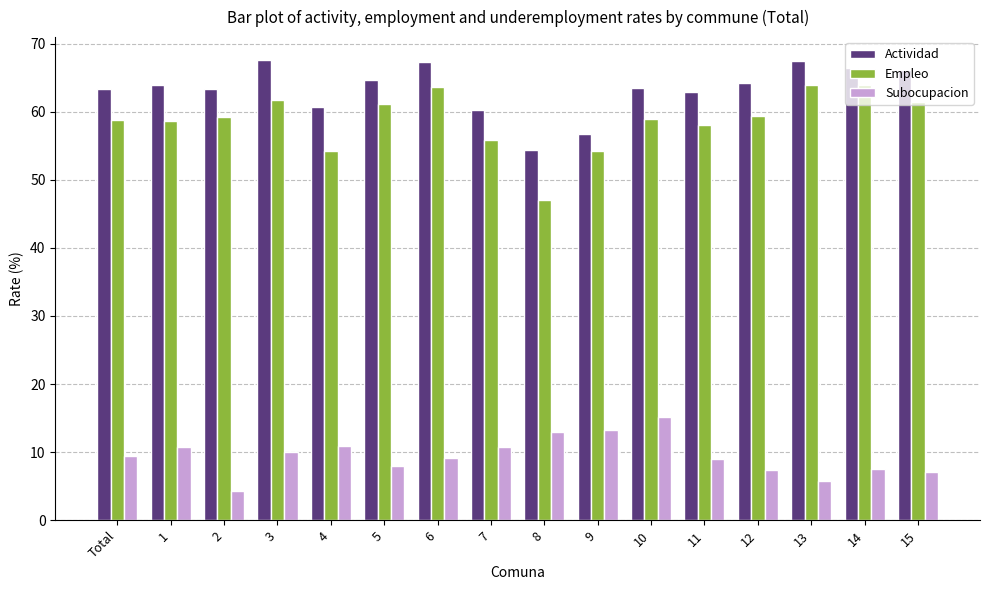

What is the difference between the maximum and second lowest values in the Empleo series?

9.8